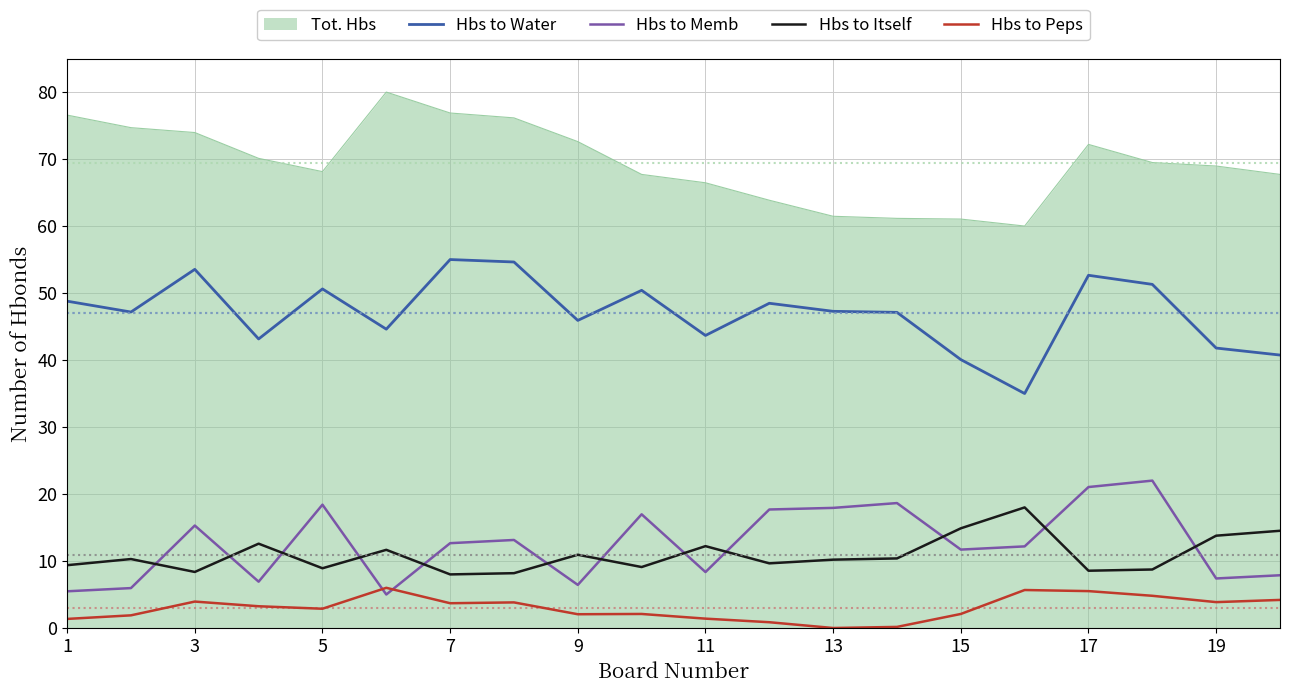

True or false: Hbs to Memb and Hbs to Water cross at least once.

False